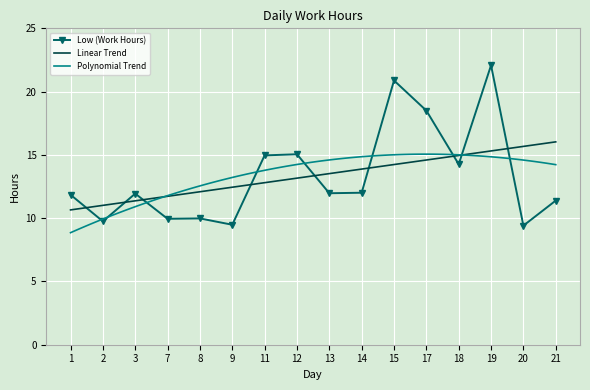

At which label is the value closest to 15?

11